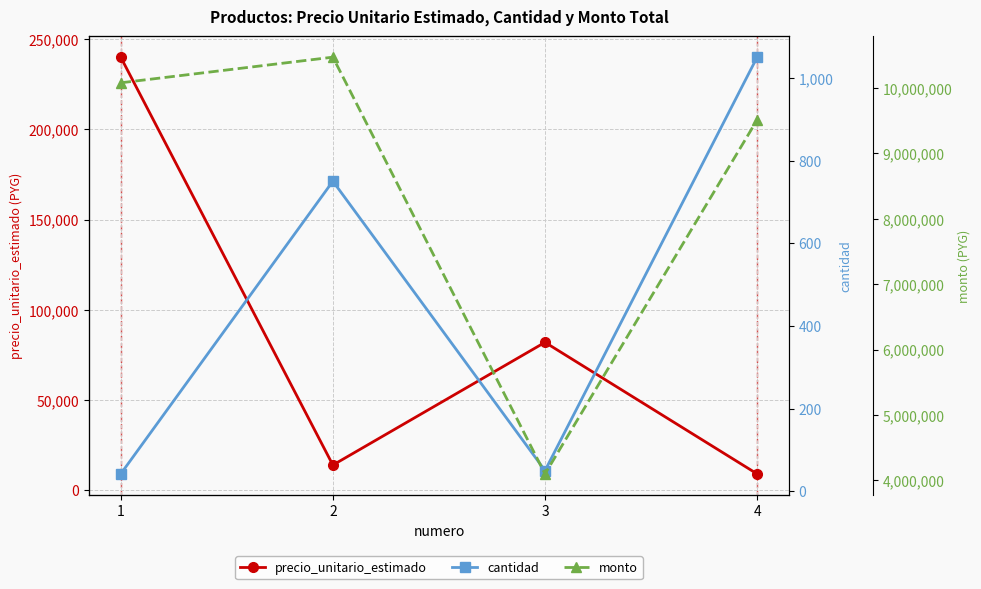

At how many categories does at least one series exceed 1355536?

4